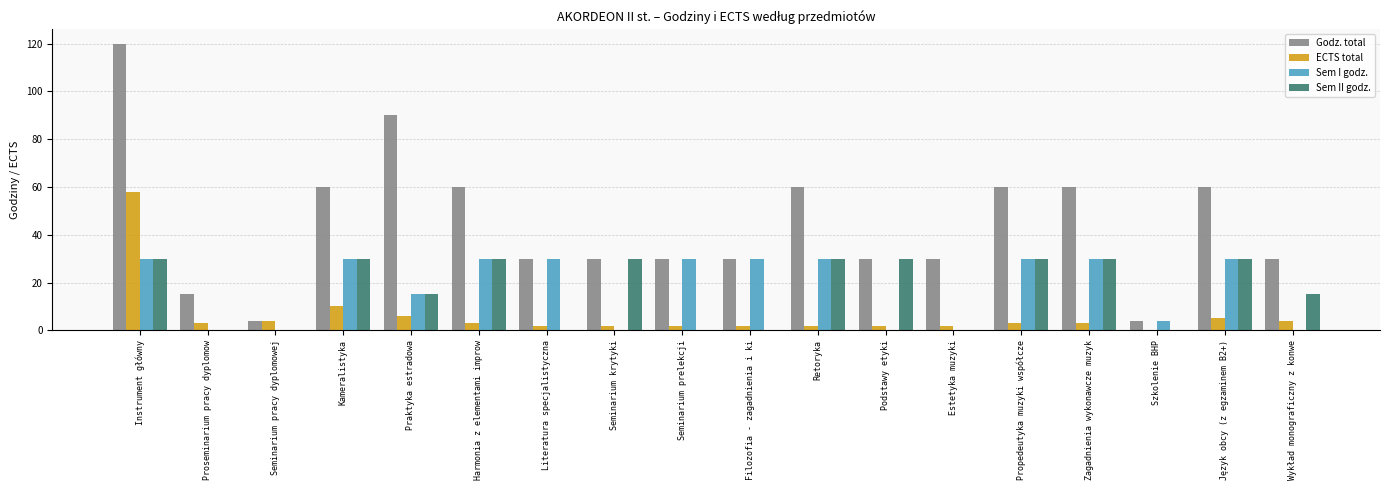

Which series has the widest spread of values?

Godz. total